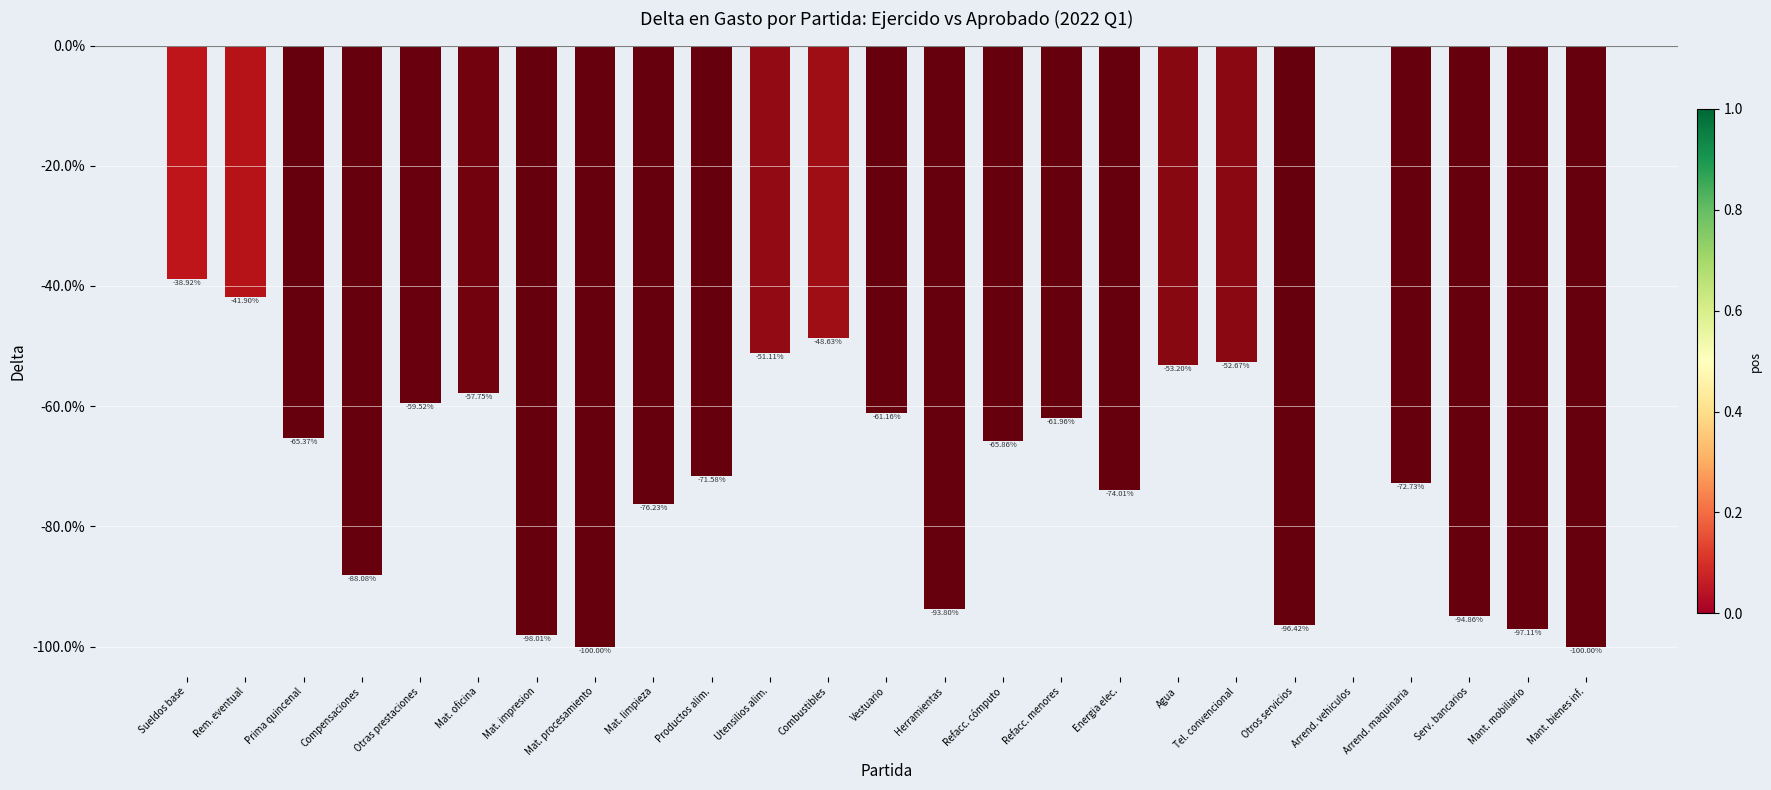

What is the sum of the values at Mat. limpieza and Mat. oficina?

-134.0